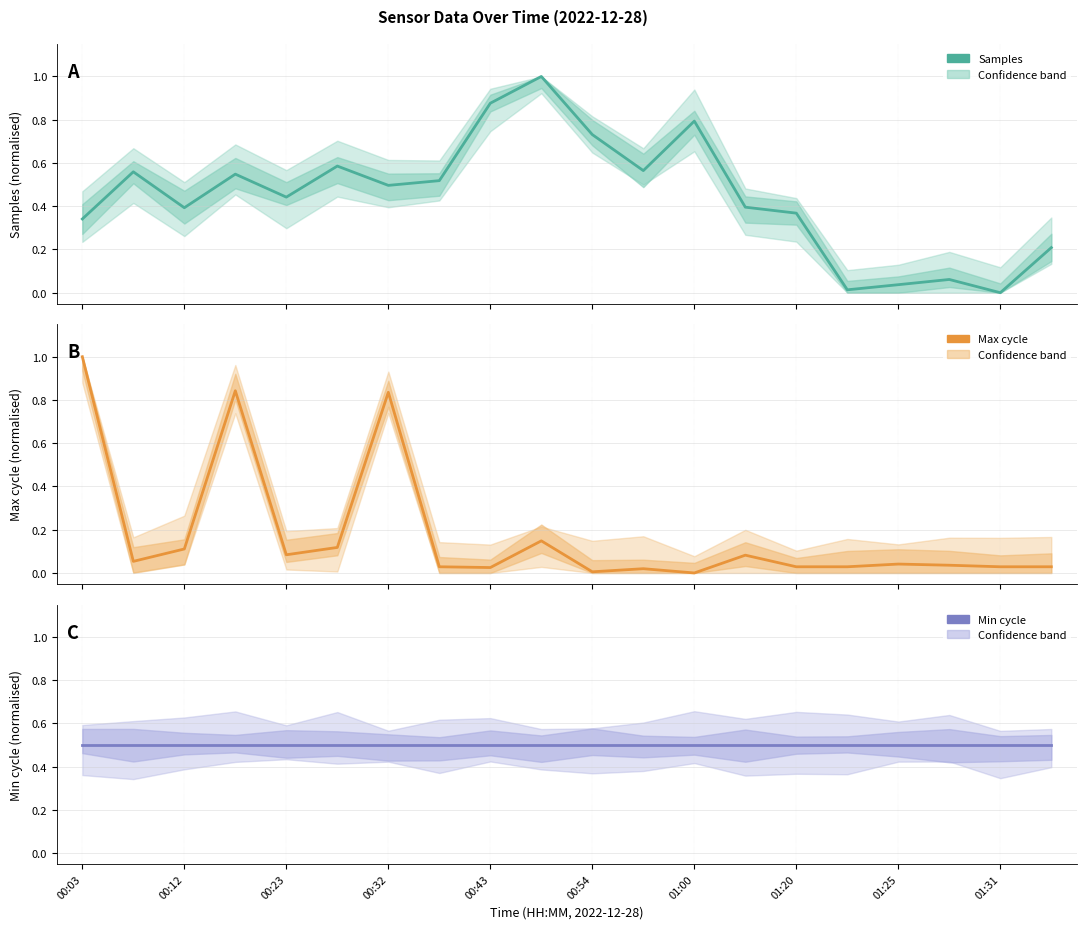

After their last crossing, which series has the higher values: Min cycle or Samples?

Min cycle